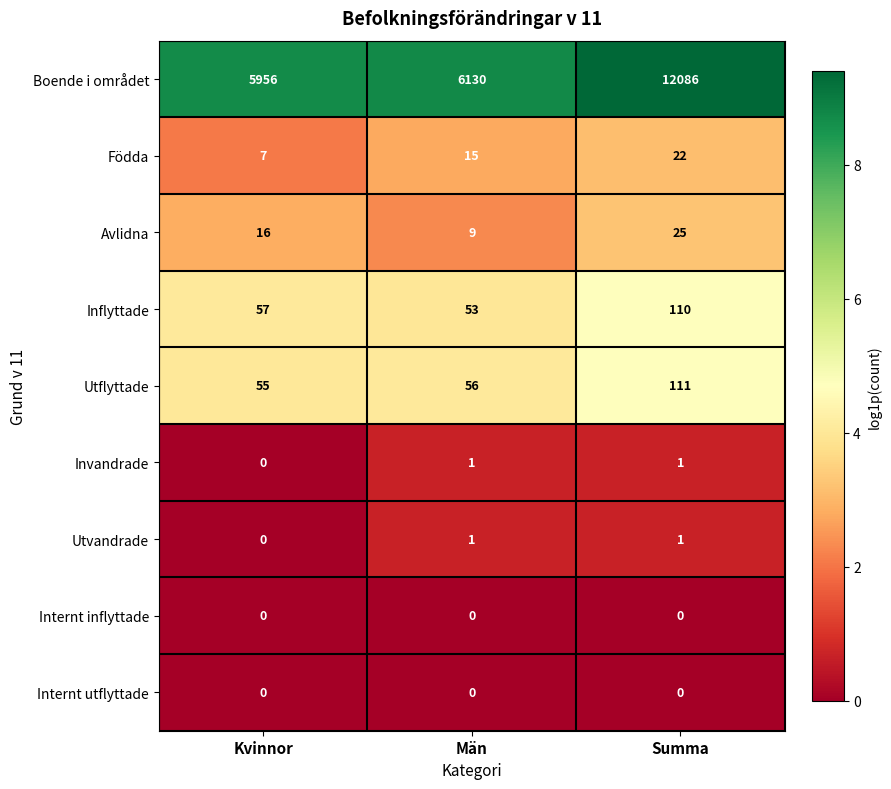

The Utflyttade series shows 55 at Kvinnor. True or false?

True